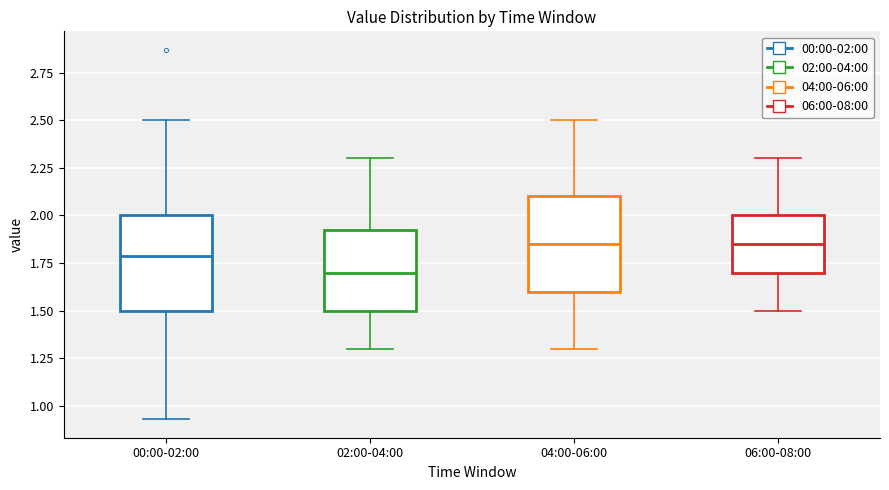

Where does the upper whisker of the box for 06:00-08:00 end on the y-axis? The values are not printed on the chart, so give them approximately, as read against the axis.

2.30